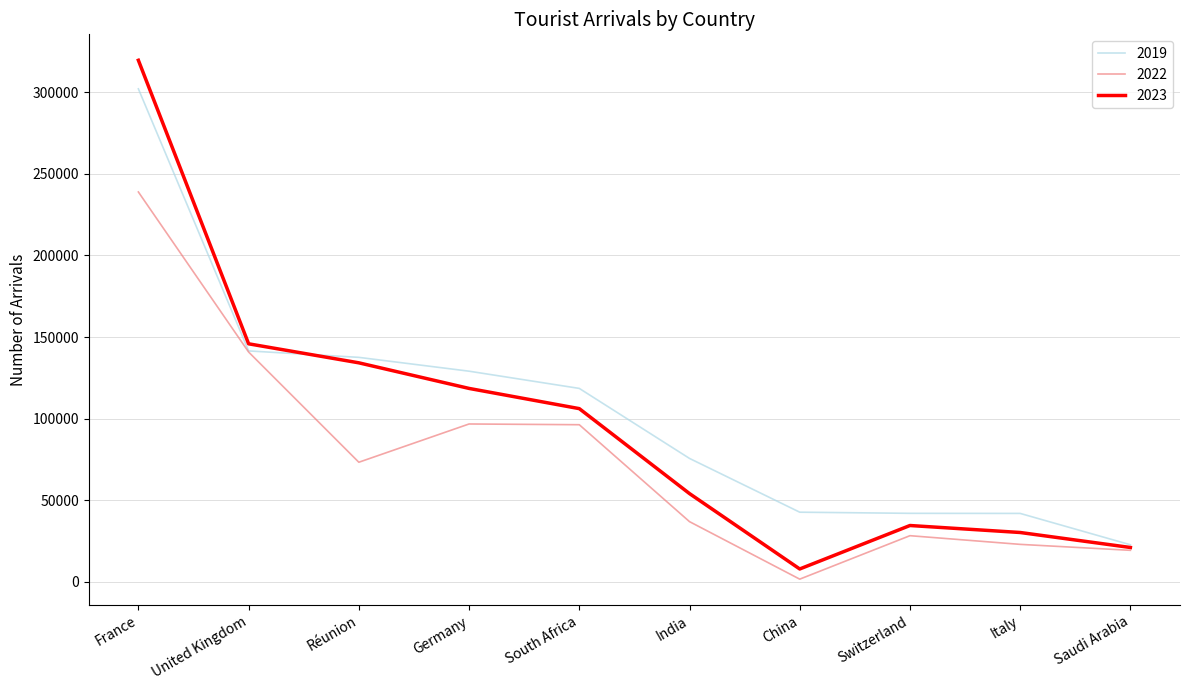

What is the total value across all series at India?

166766